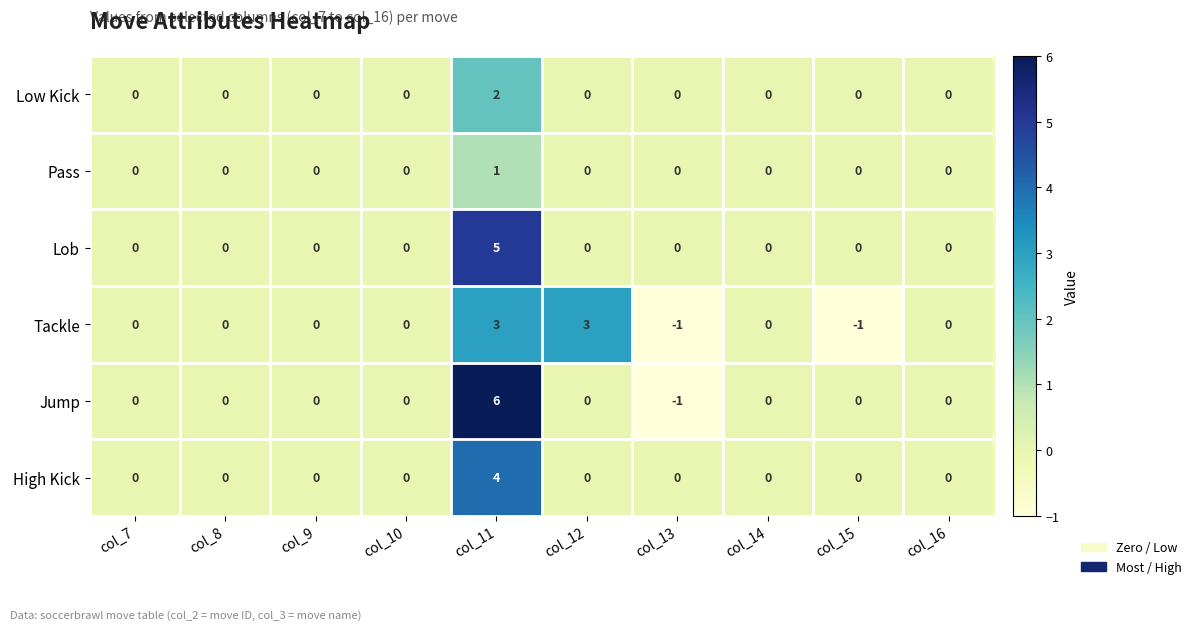

How many series are shown in this chart?

6